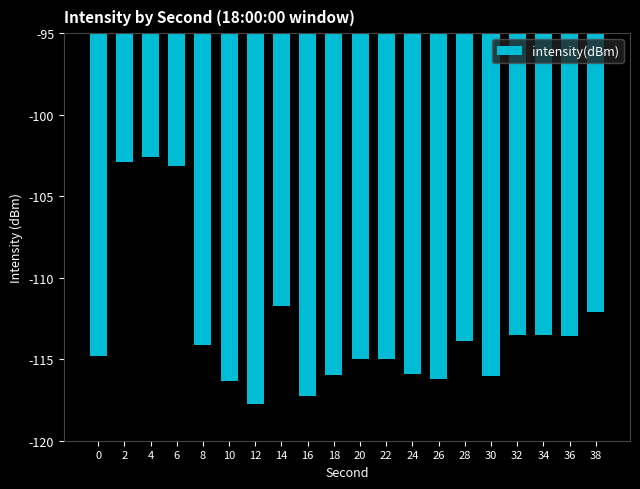

What value does the data have at 38?

-112.1